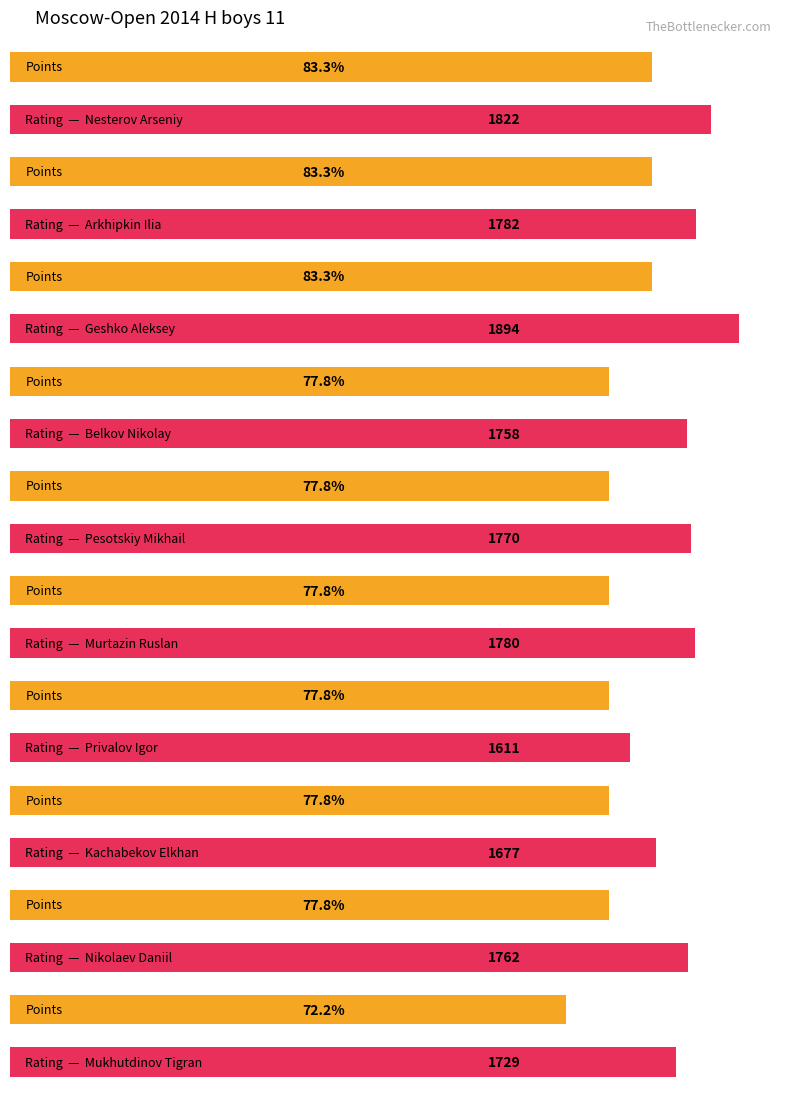

Which category has the highest value across all series?

Geshko Aleksey